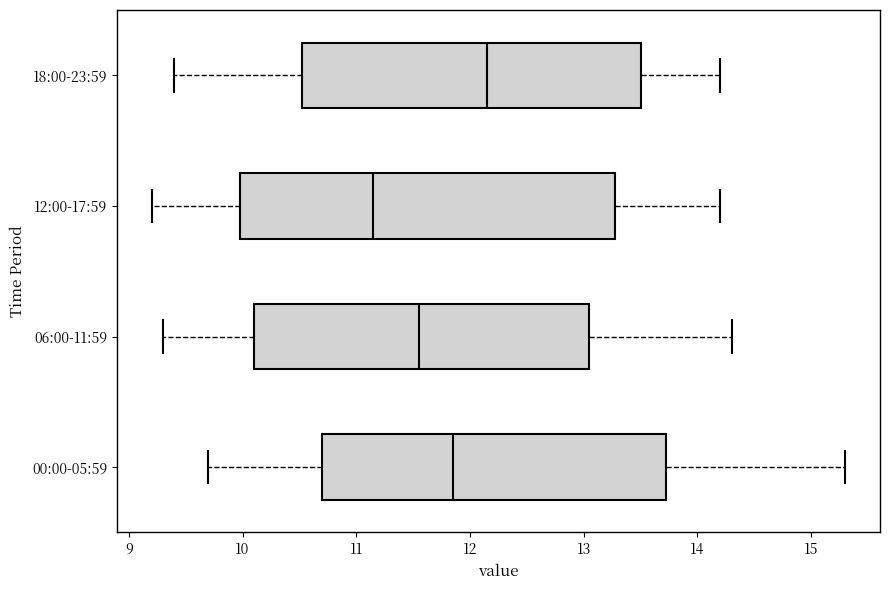

Reading bottom to top, read every box against the x-axis: the position of its median line, the range the box covers, and the ends of its whiskers. The values are not printed on the chart, so give them approximately, as read against the axis.

00:00-05:59: median 11.9, box 10.7 to 13.7, whiskers 9.7 to 15.3
06:00-11:59: median 11.6, box 10.1 to 13.1, whiskers 9.3 to 14.3
12:00-17:59: median 11.2, box 10.0 to 13.3, whiskers 9.2 to 14.2
18:00-23:59: median 12.2, box 10.5 to 13.5, whiskers 9.4 to 14.2